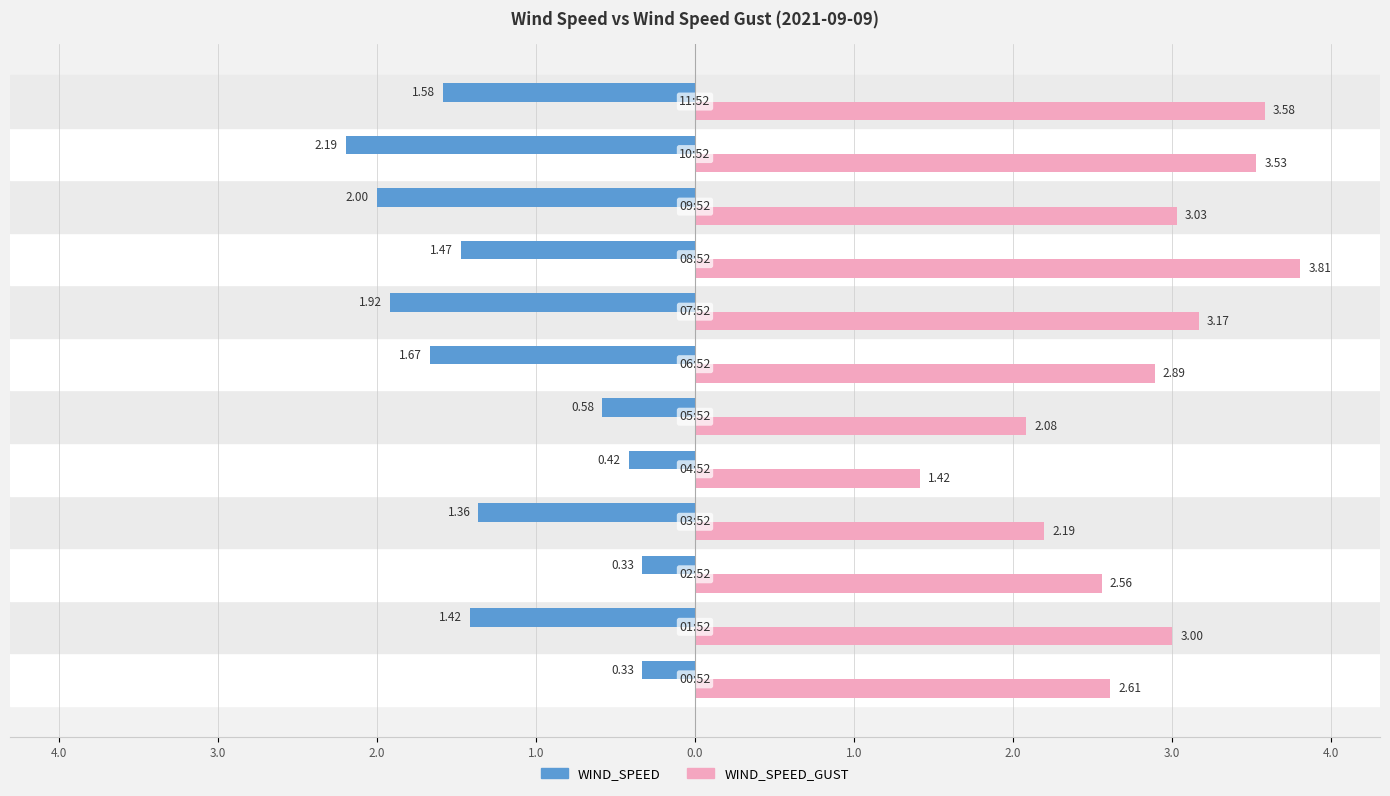

What is the average value of the WIND_SPEED_GUST series?

2.8